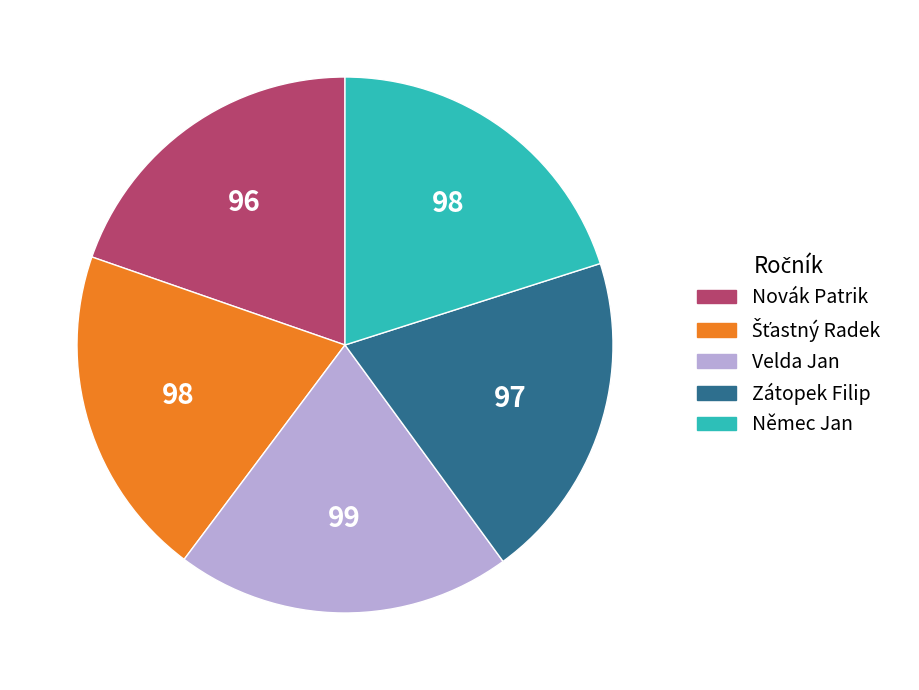

Is there a majority slice in this chart?

No